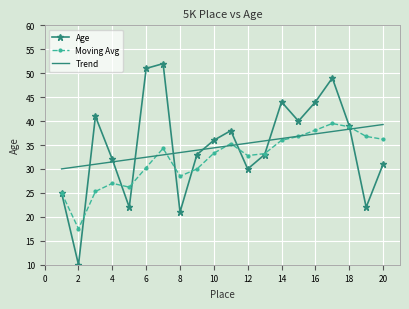

After their last crossing, which series has the higher values: Age or Trend?

Trend